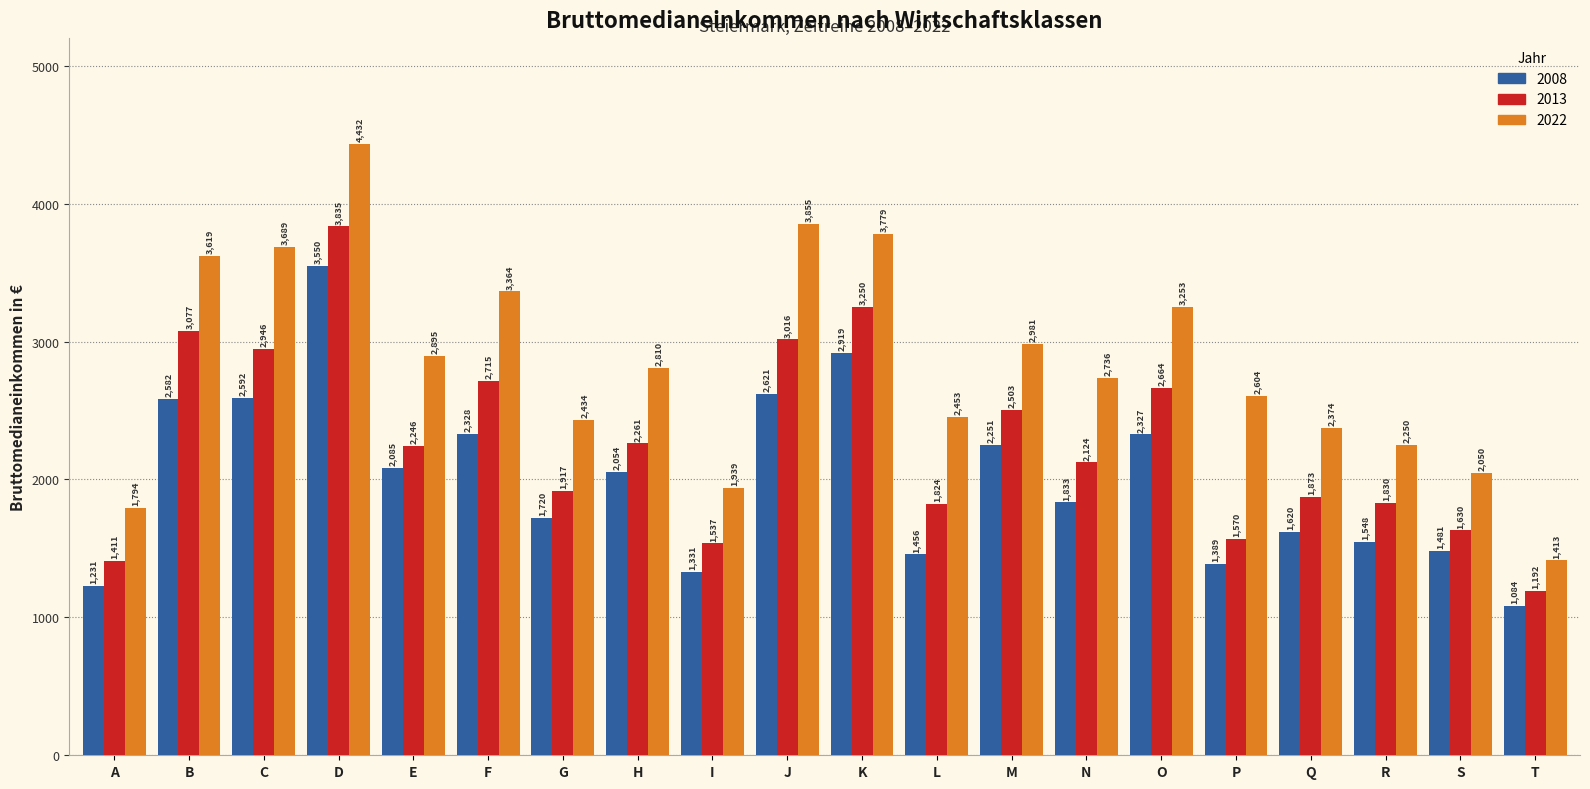

Reading left to right, what are all the values shown in this chart?

2008: 1231	2582	2592	3550	2085	2328	1720	2054	1331	2621	2919	1456	2251	1833	2327	1389	1620	1548	1481	1084
2013: 1411	3077	2946	3835	2246	2715	1917	2261	1537	3016	3250	1824	2503	2124	2664	1570	1873	1830	1630	1192
2022: 1794	3619	3689	4432	2895	3364	2434	2810	1939	3855	3779	2453	2981	2736	3253	2604	2374	2250	2050	1413